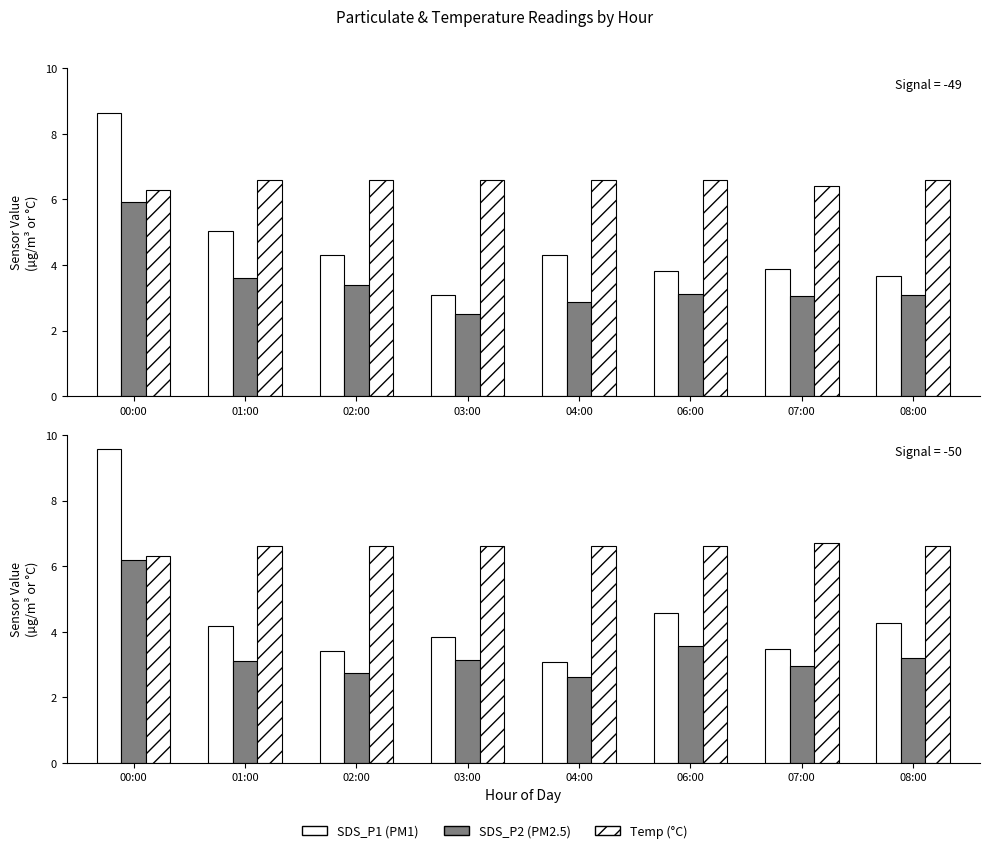

What is the average value of the SDS_P2 series?

3.4